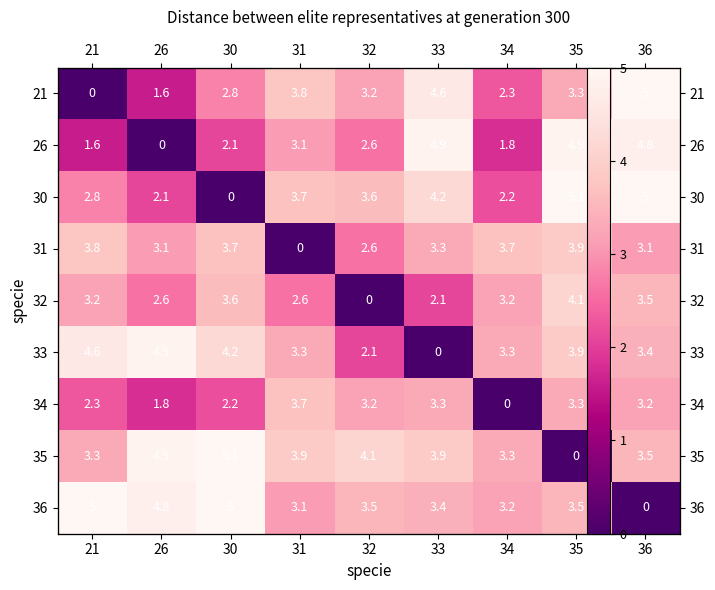

At which label is 21 closest to 2?

34